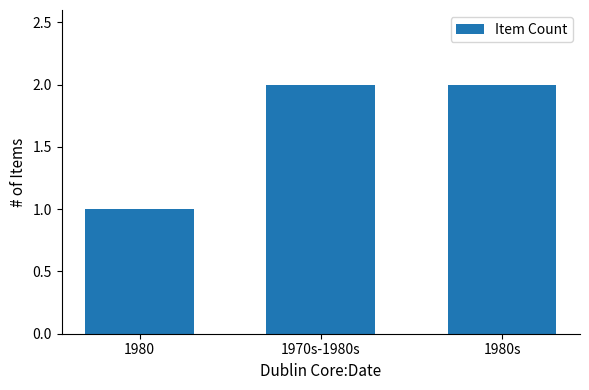

What is the smallest value displayed?

1